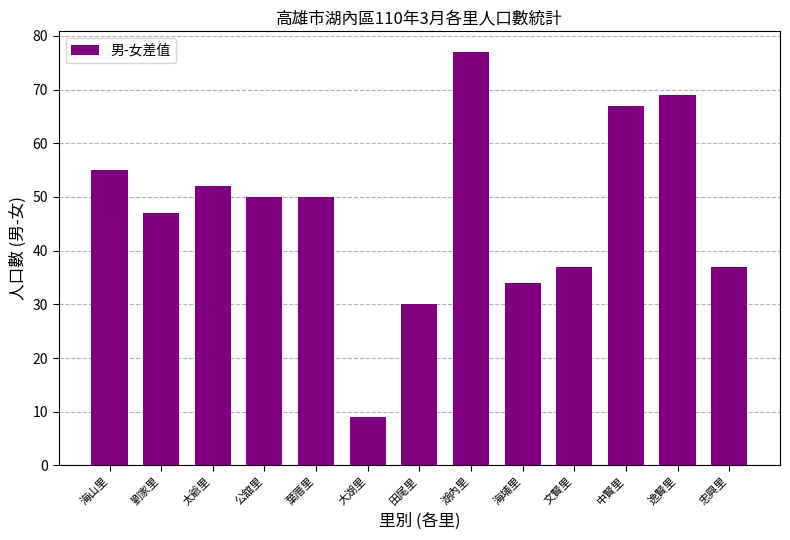

What is the smallest value displayed?

9